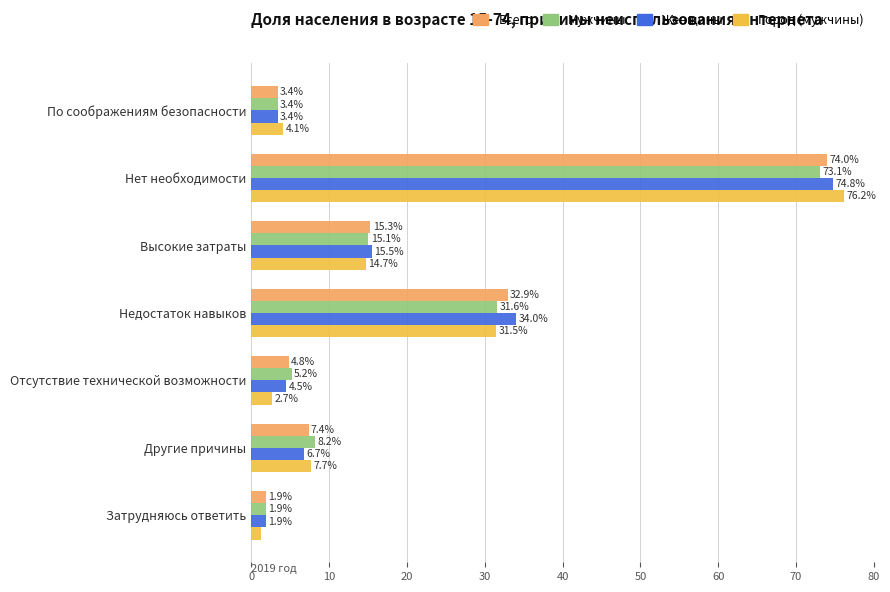

What is the greatest value displayed?

76.2